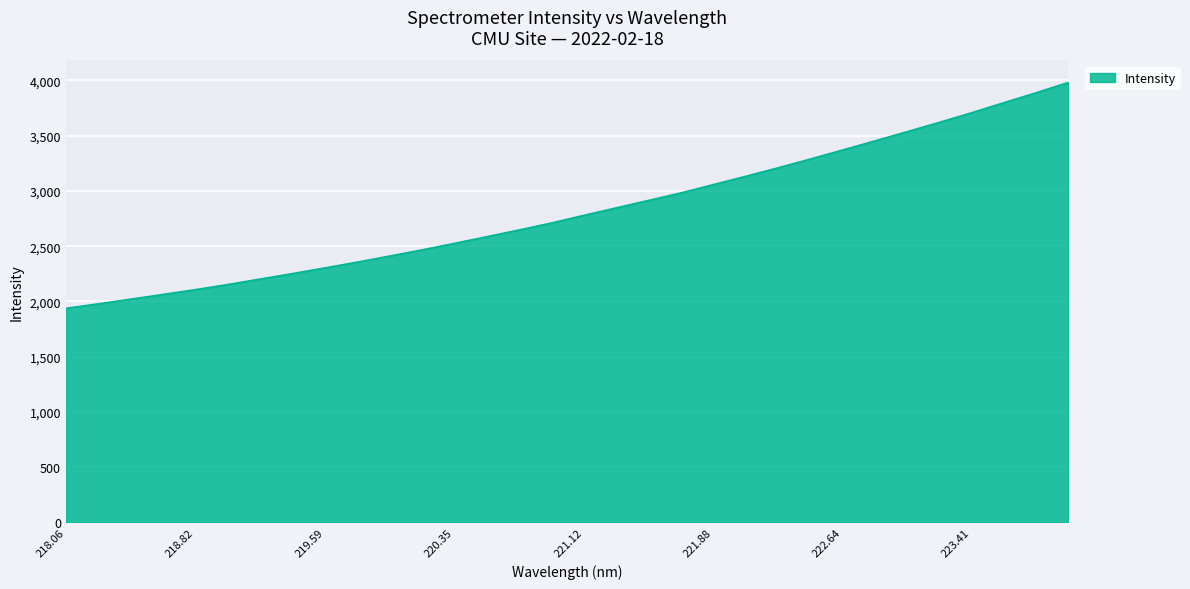

How many lines are shown in the chart?

1